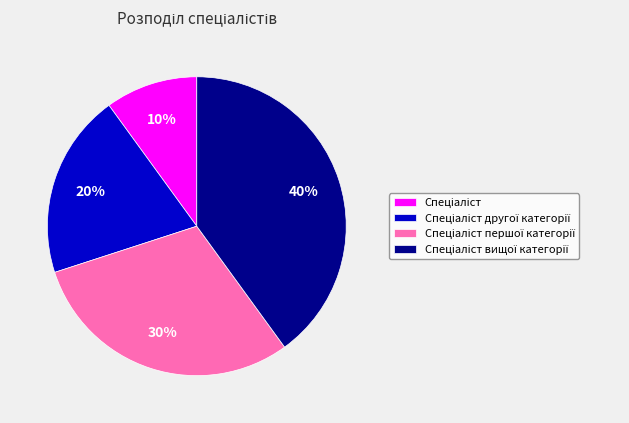

To the nearest percent, what is the difference between the largest and smallest slice percentages?

30%